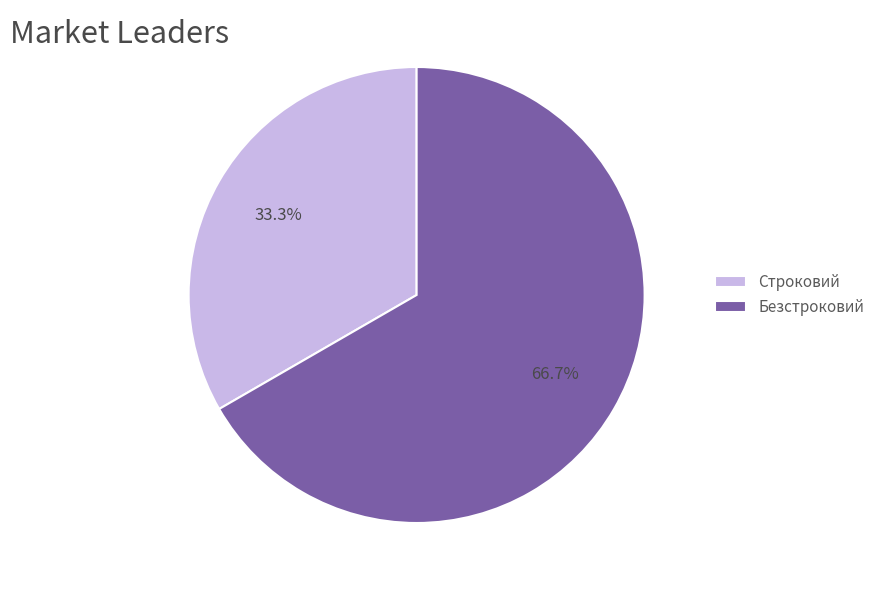

Is there any slice that represents more than half of the pie?

Yes